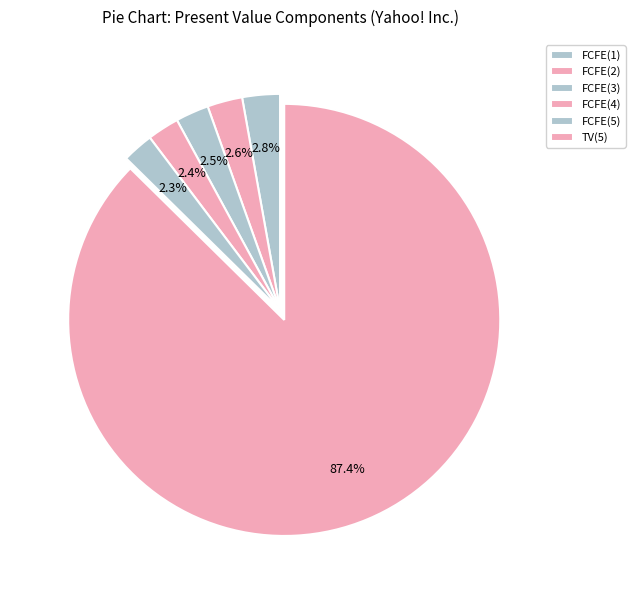

To the nearest percent, what percentage of the pie is FCFE(2)?

3%